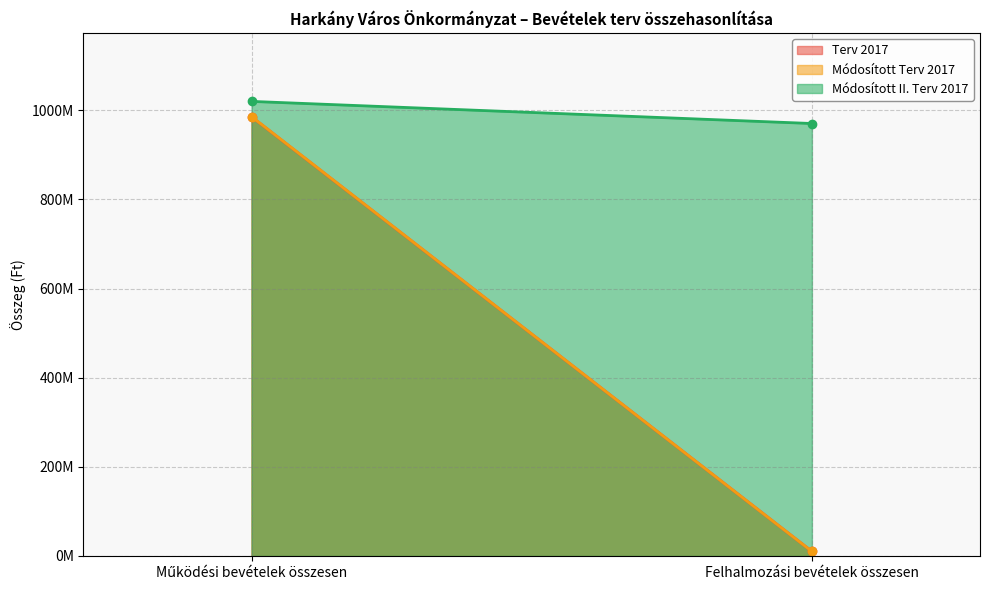

What value does the Módosított Terv 2017 series have at Működési bevételek összesen, to the nearest 10?

985702930